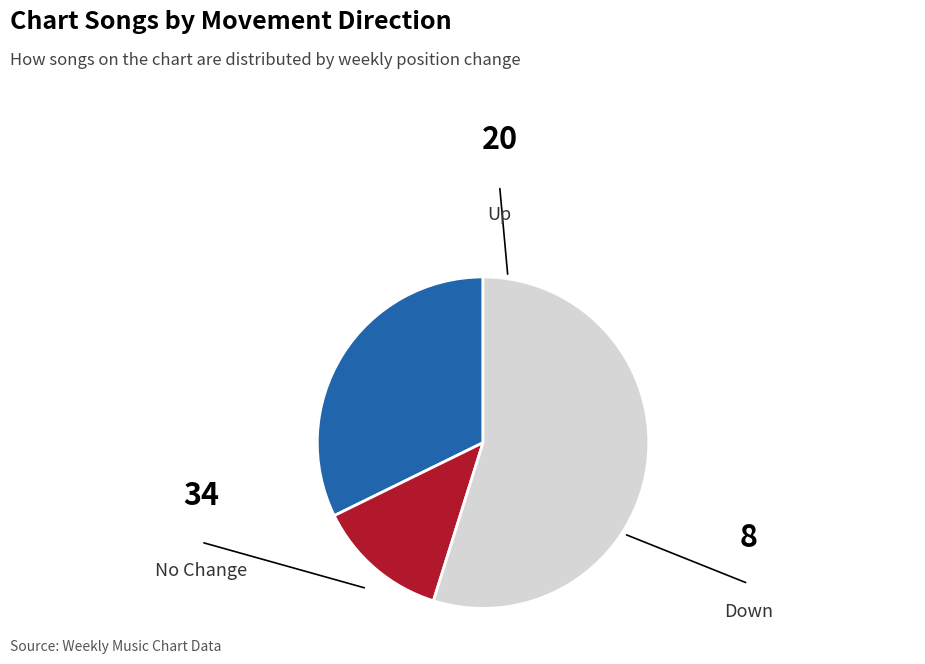

Does any single category account for the majority?

Yes